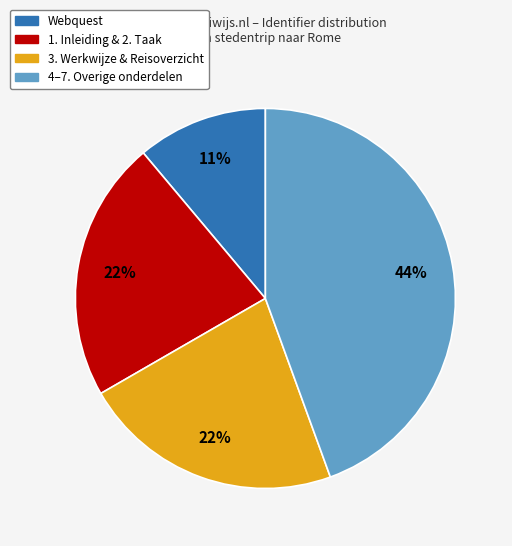

How many segments does this pie chart have?

4